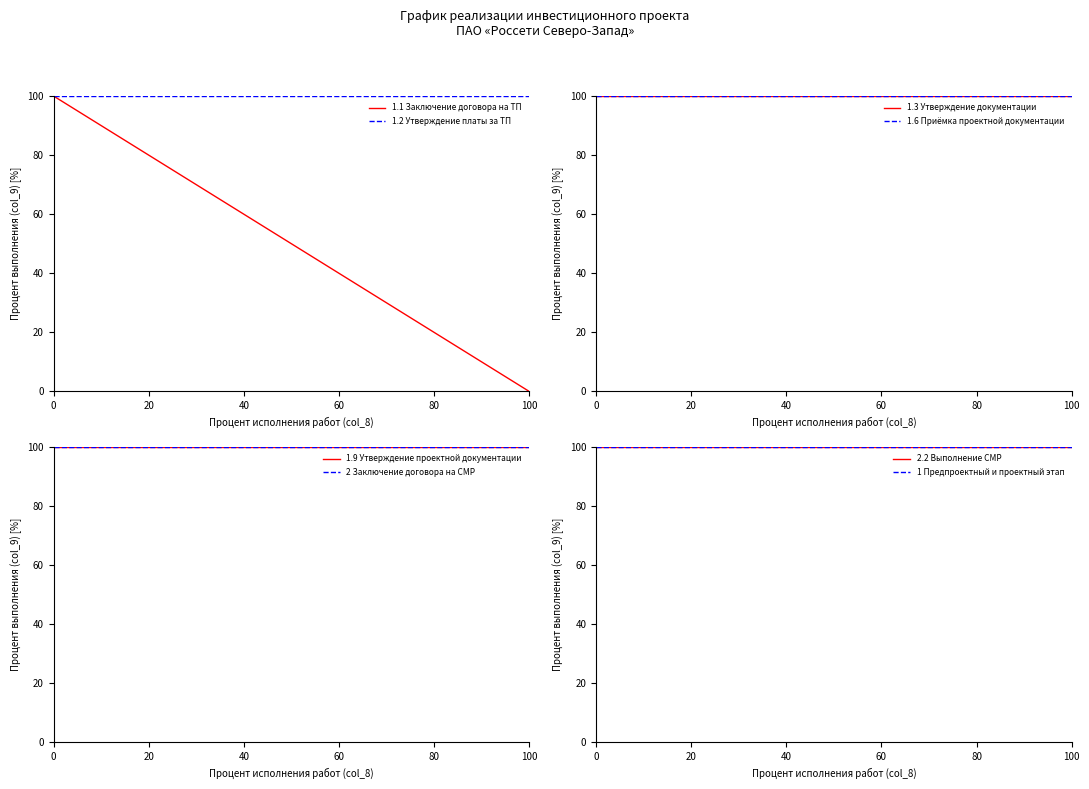

Which category has the lowest value in the 1.1 Заключение договора на ТП series?

100